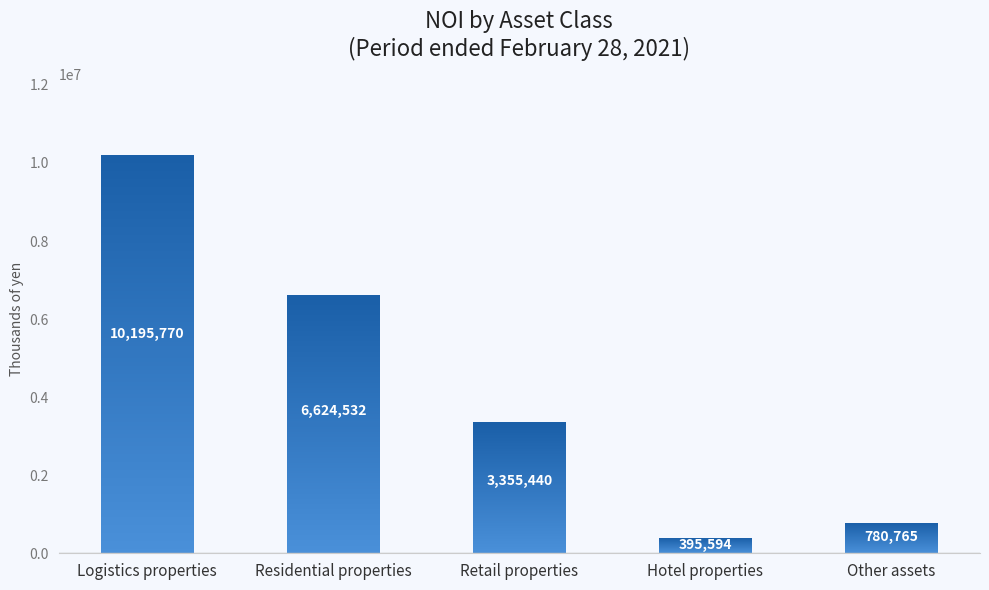

What is the change in value from Logistics properties to Hotel properties?

-9800176